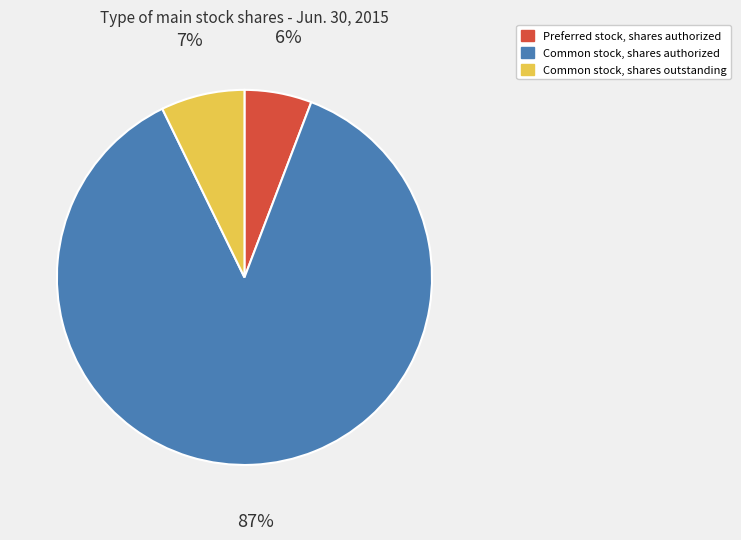

What is the largest slice in the pie chart?

Common stock, shares authorized